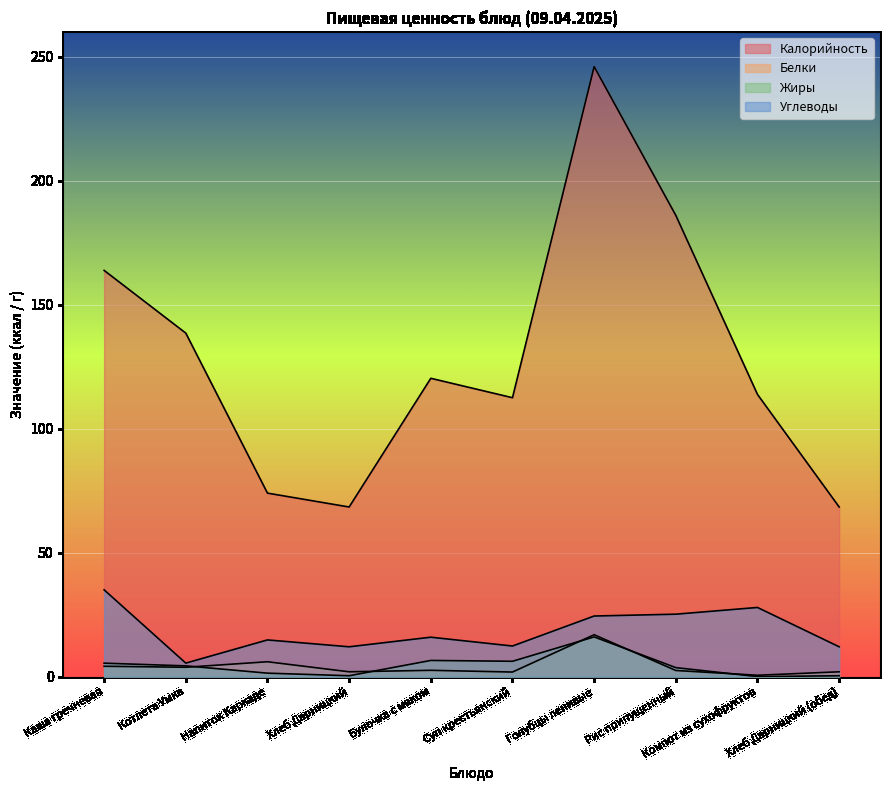

What is the sum of all Углеводы values?

185.1